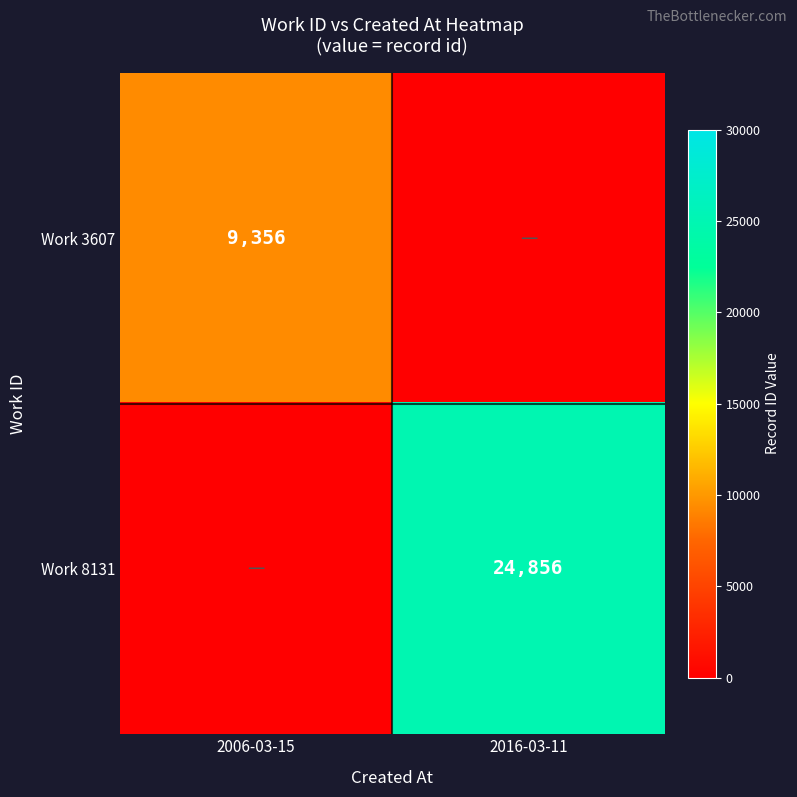

The Work 8131 series shows 33293 at 2016-03-11. True or false?

False